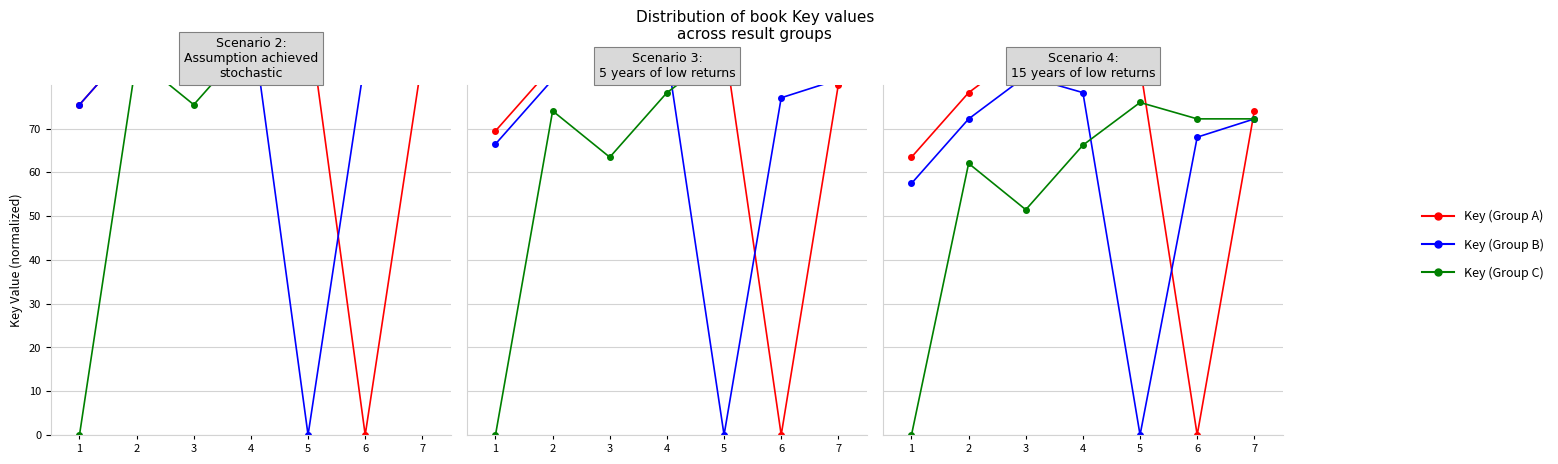

After their last crossing, which series has the higher values: Key (Group B) or Key (Group C)?

Key (Group C)